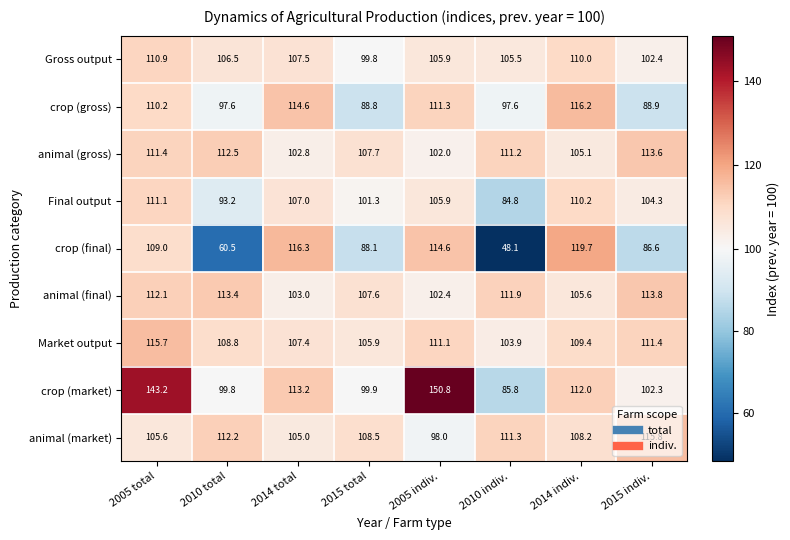

Is it true that crop (gross) equals 35.6 at 2010 indiv.?

False